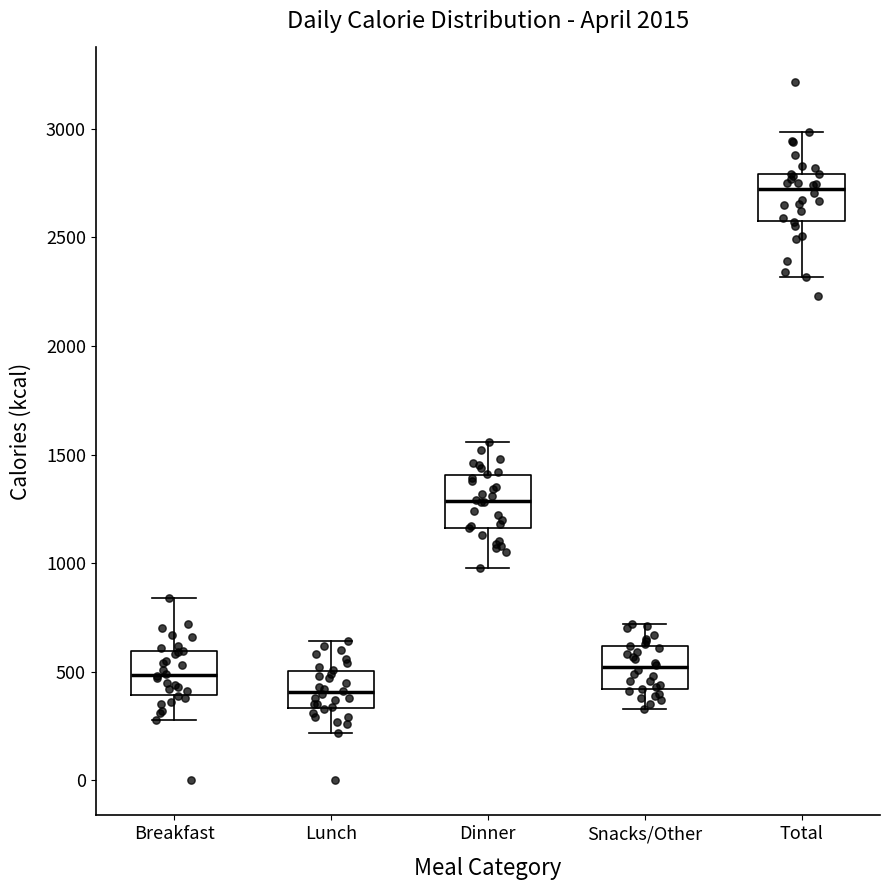

Where is the lower edge of the box for Snacks/Other on the y-axis? The values are not printed on the chart, so give them approximately, as read against the axis.

400